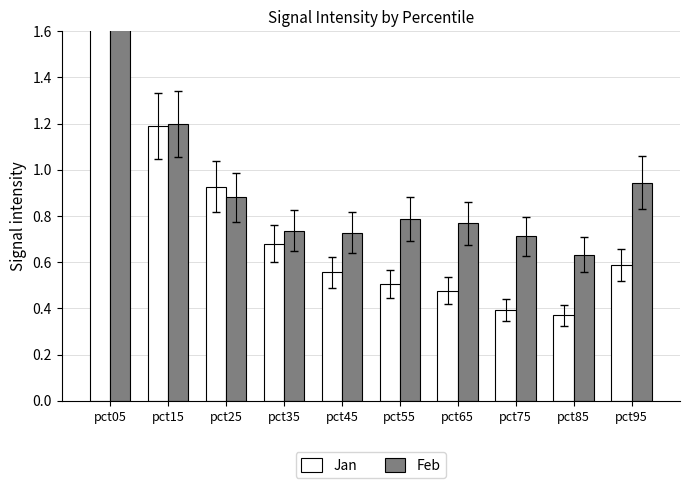

What is the value of the Feb bar at the 5th from the left?

0.7